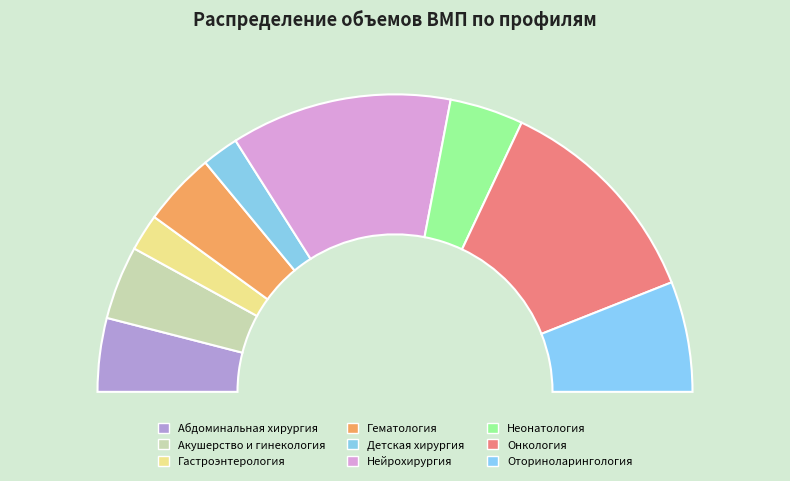

What is the total percentage of Акушерство и гинекология and Неонатология?

16.0%